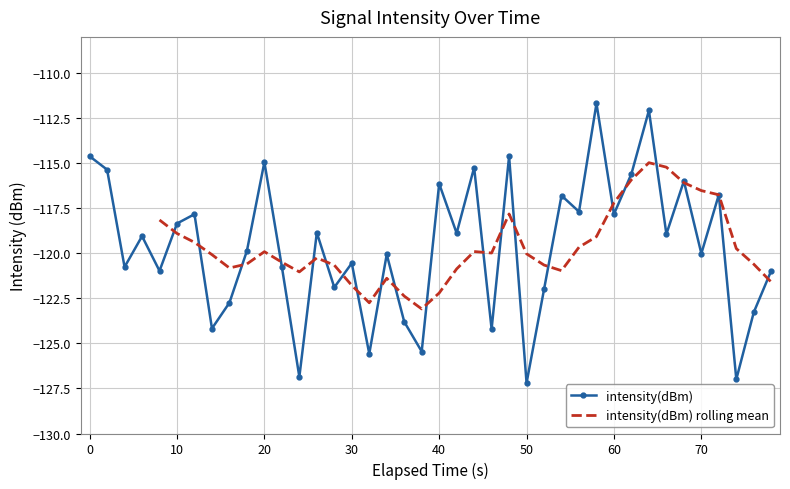

What is the sum of all values?

-4785.5